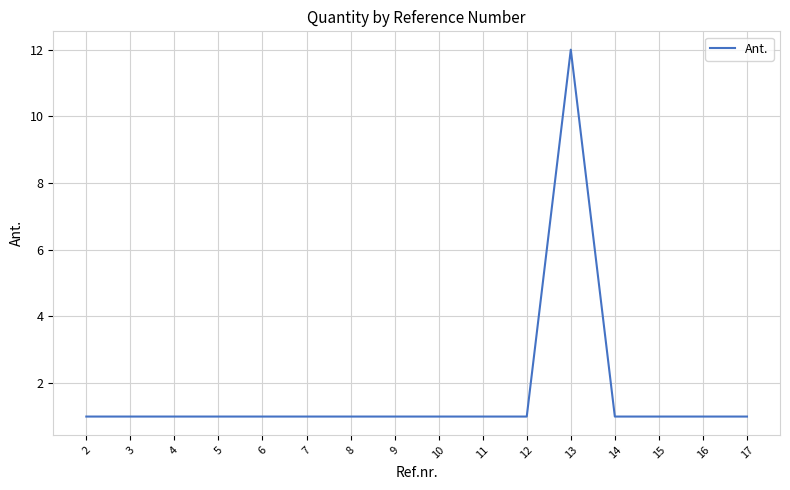

What is the smallest value displayed?

1